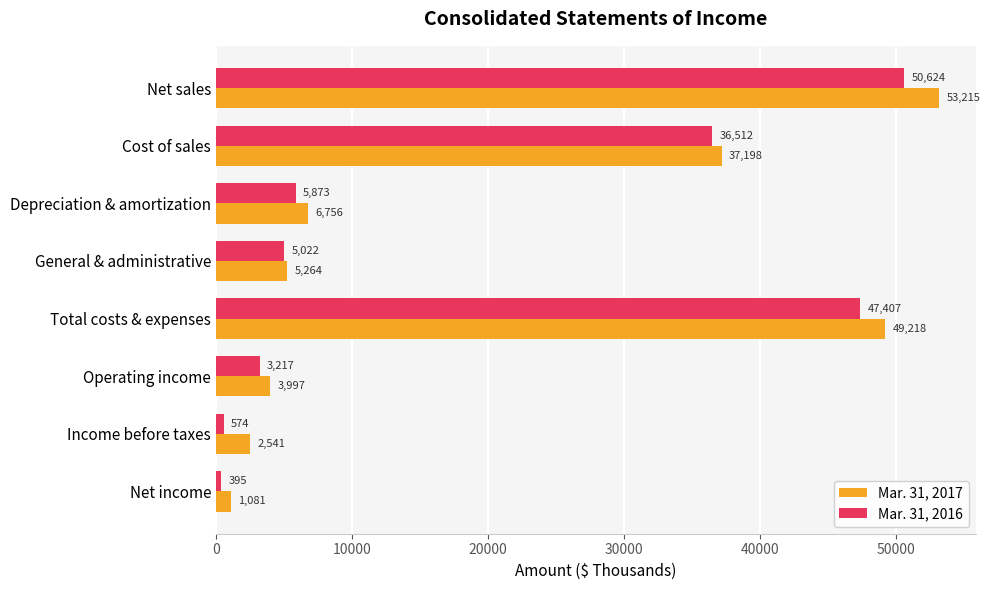

What is the minimum value for Mar. 31, 2016?

395